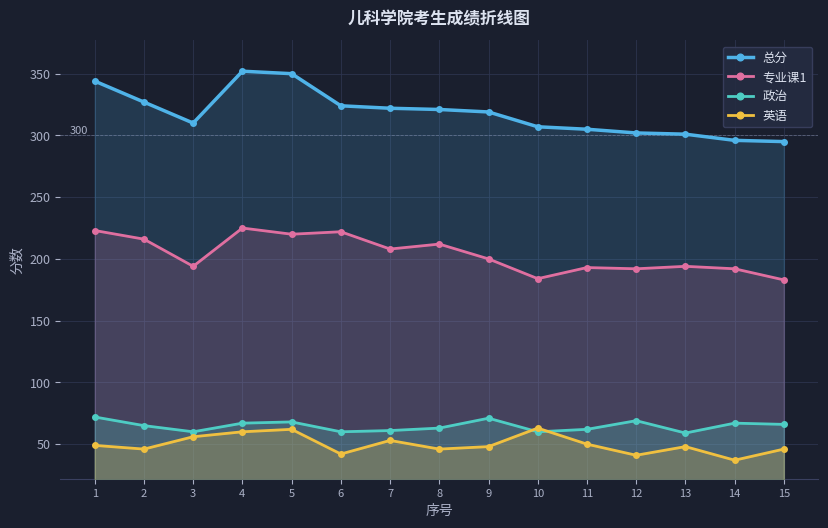

How many lines are shown in the chart?

4